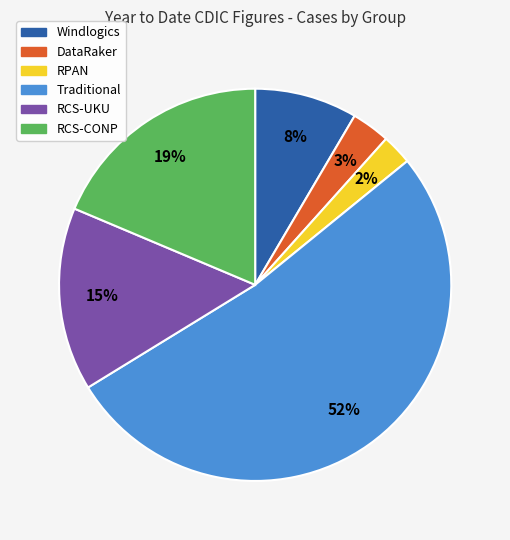

Is there a majority slice in this chart?

Yes